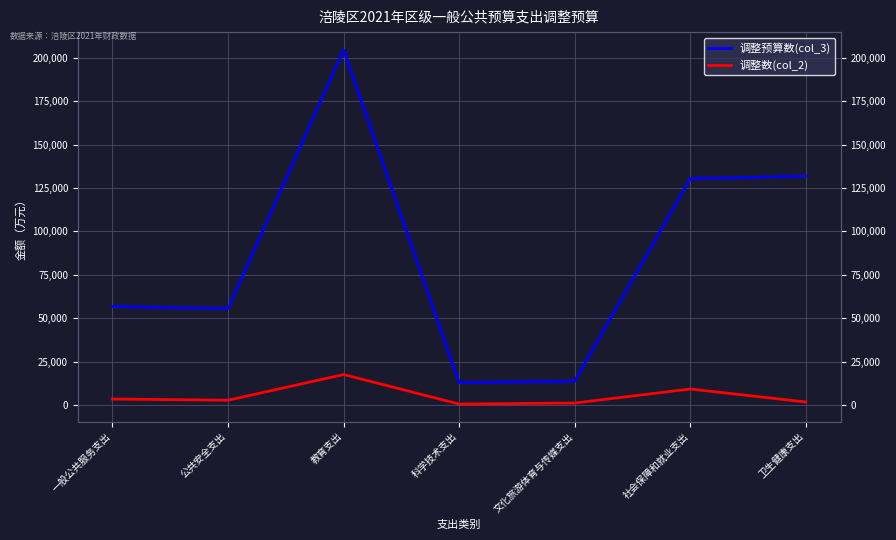

What is the difference between the maximum and second lowest values in the 调整预算数(col_3) series?

190730